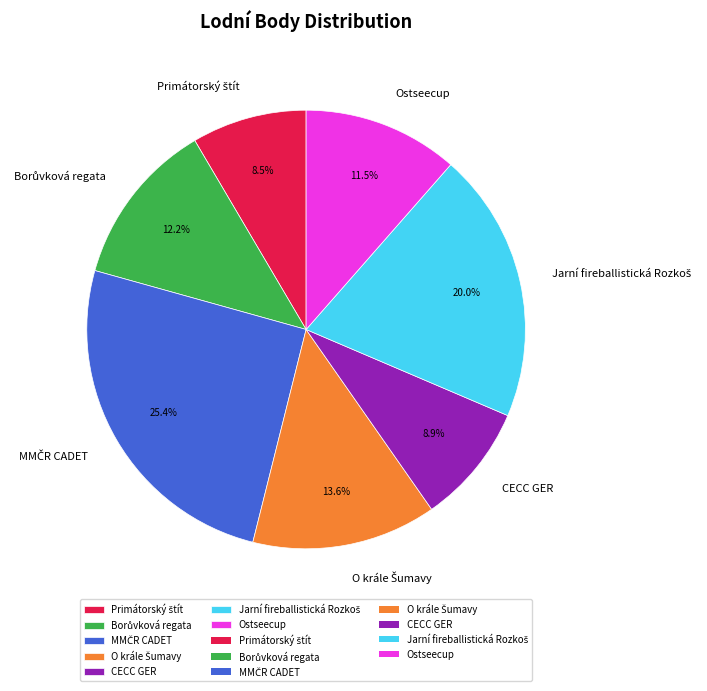

Is CECC GER the majority of the pie?

No